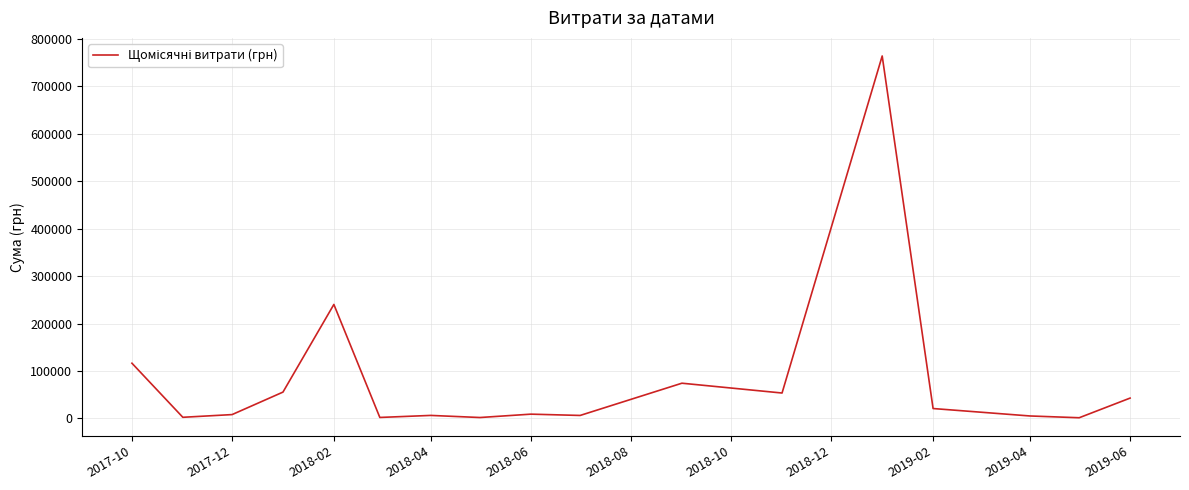

What is the greatest value displayed?

763991.5